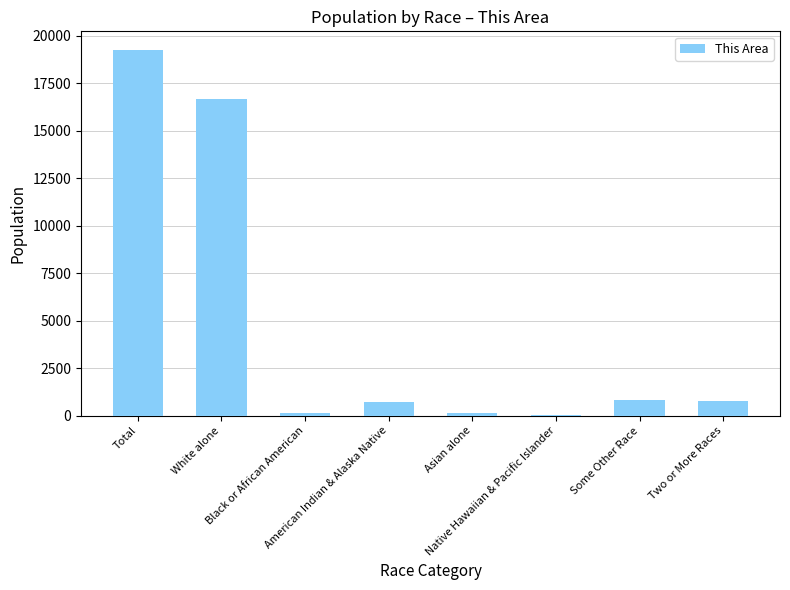

What value does the data have at Native Hawaiian & Pacific Islander, to the nearest 10?

20